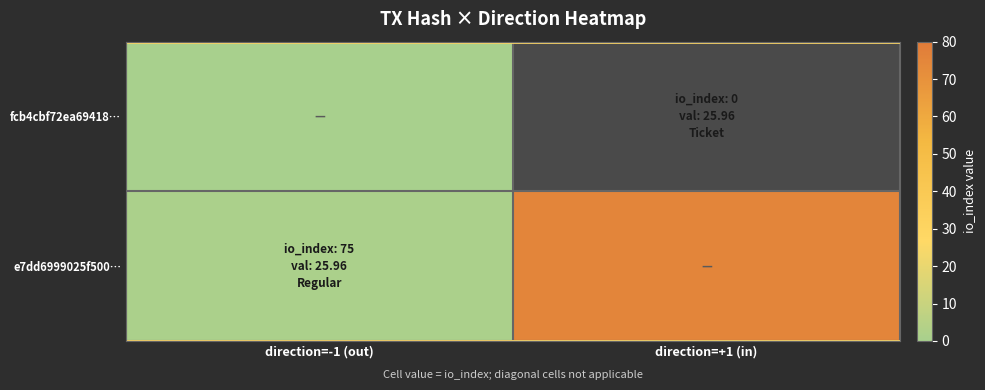

Rank the series by their average value, from highest to lowest.

fcb4cbf72ea69418…, e7dd6999025f500…